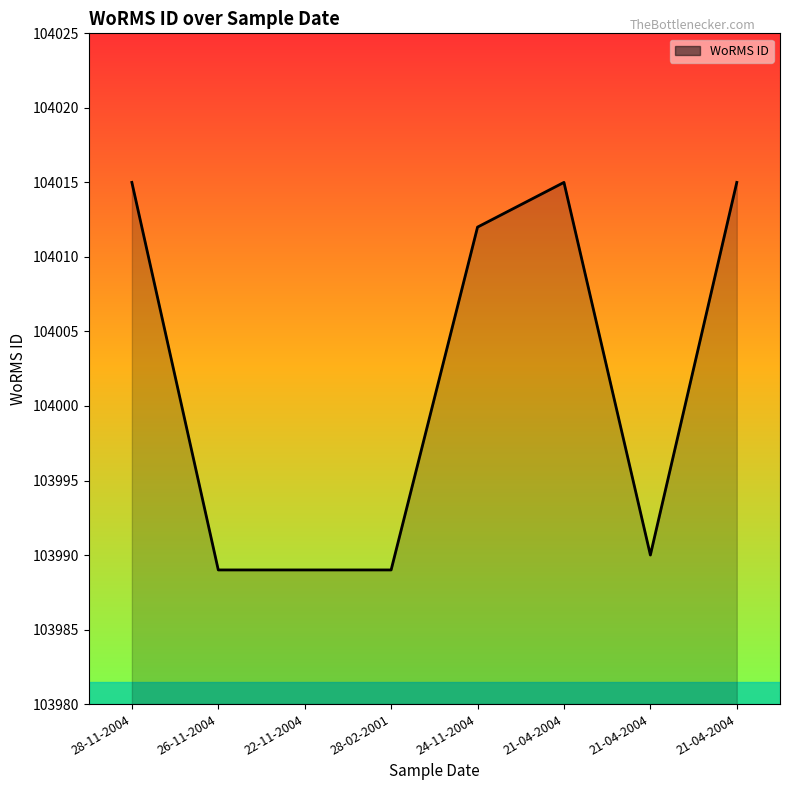

Reading left to right, list all the values displayed in this chart.

104015	103989	103989	103989	104012	104015	103990	104015